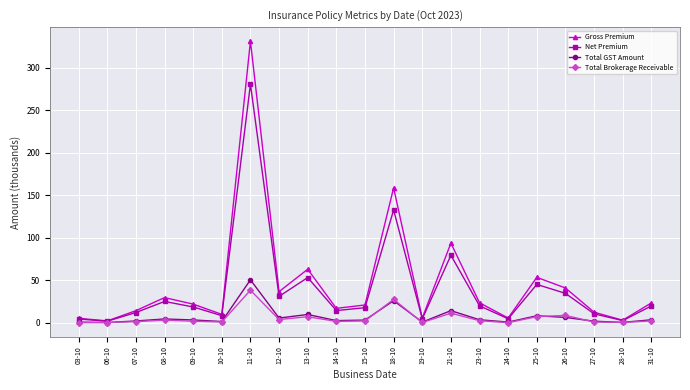

What is the total value across all series at 28-10?

6.6